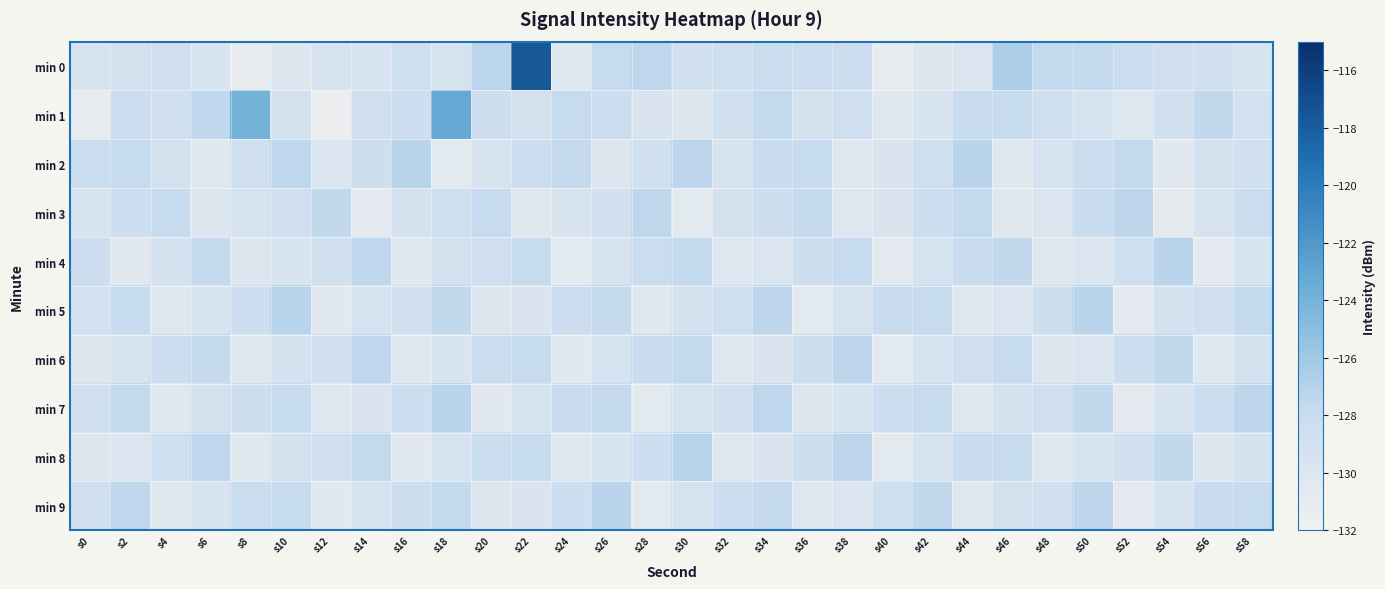

At which category is the sum across all series the highest?

s22